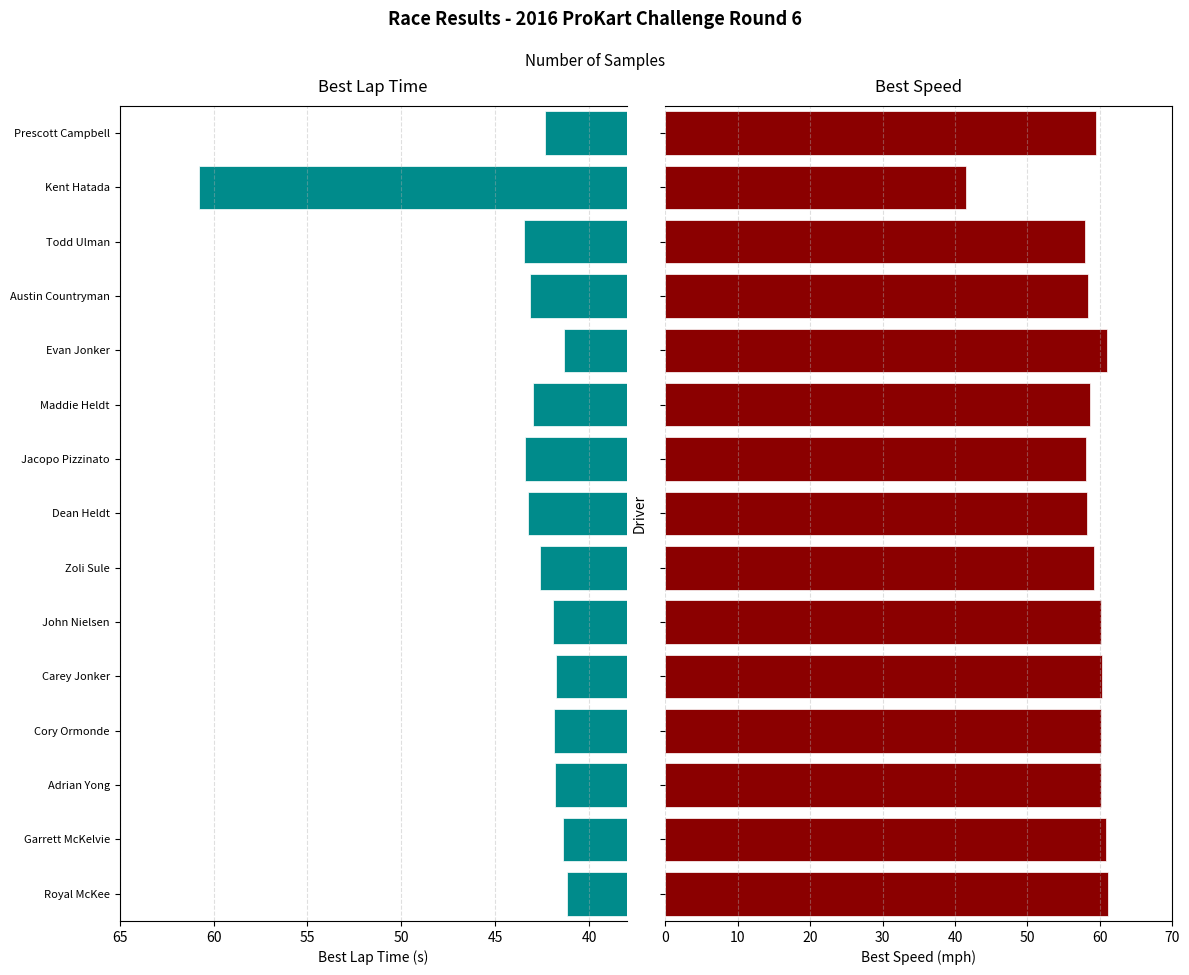

Is it true that Best Lap time equals 11.7 at Jacopo Pizzinato?

False